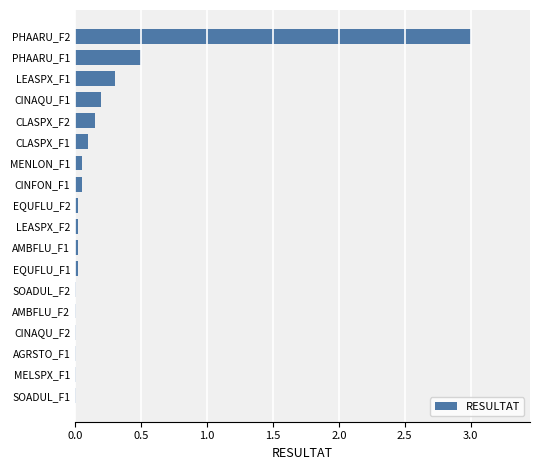

What is the maximum value shown in the chart?

3.0